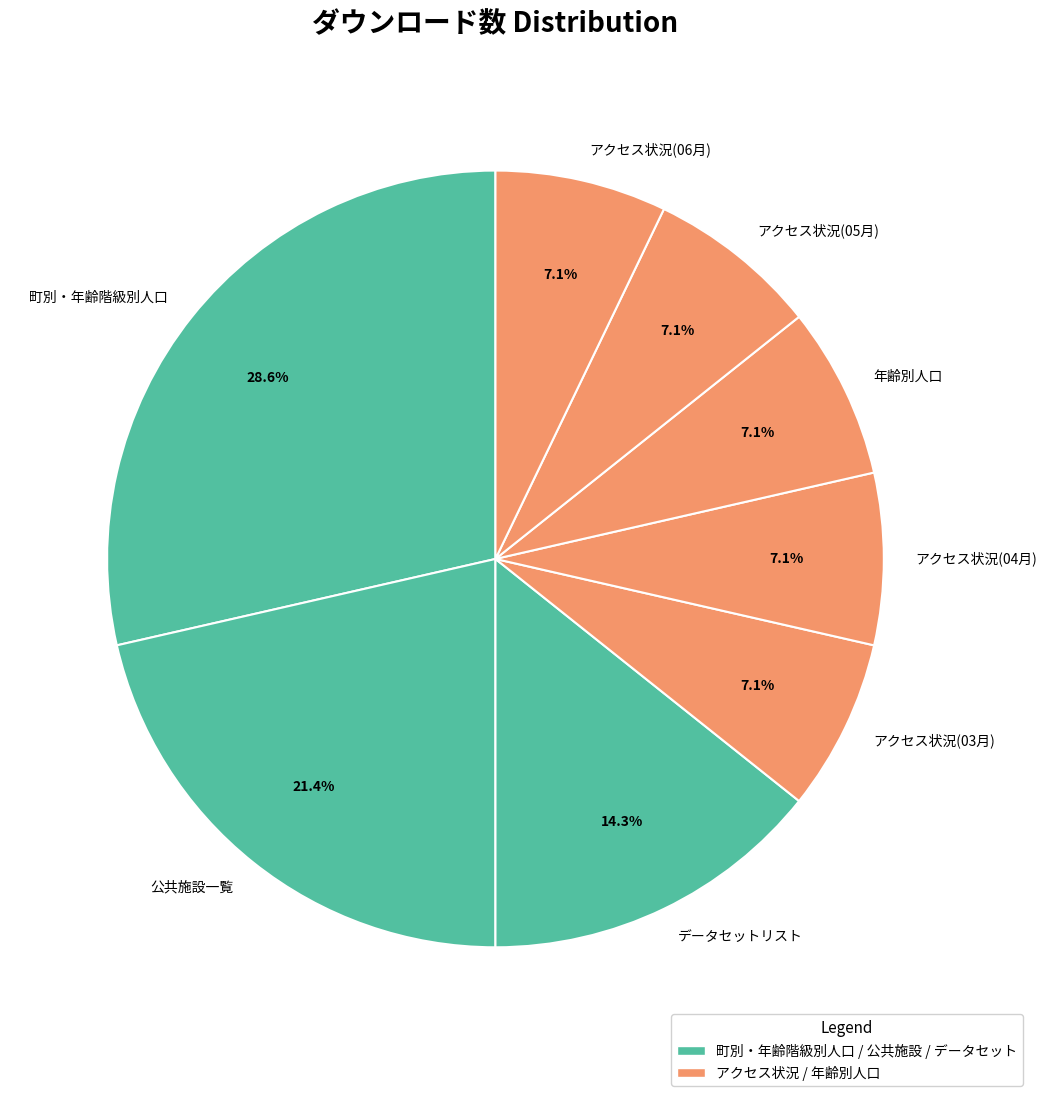

To the nearest percent, what is the average slice percentage?

12%